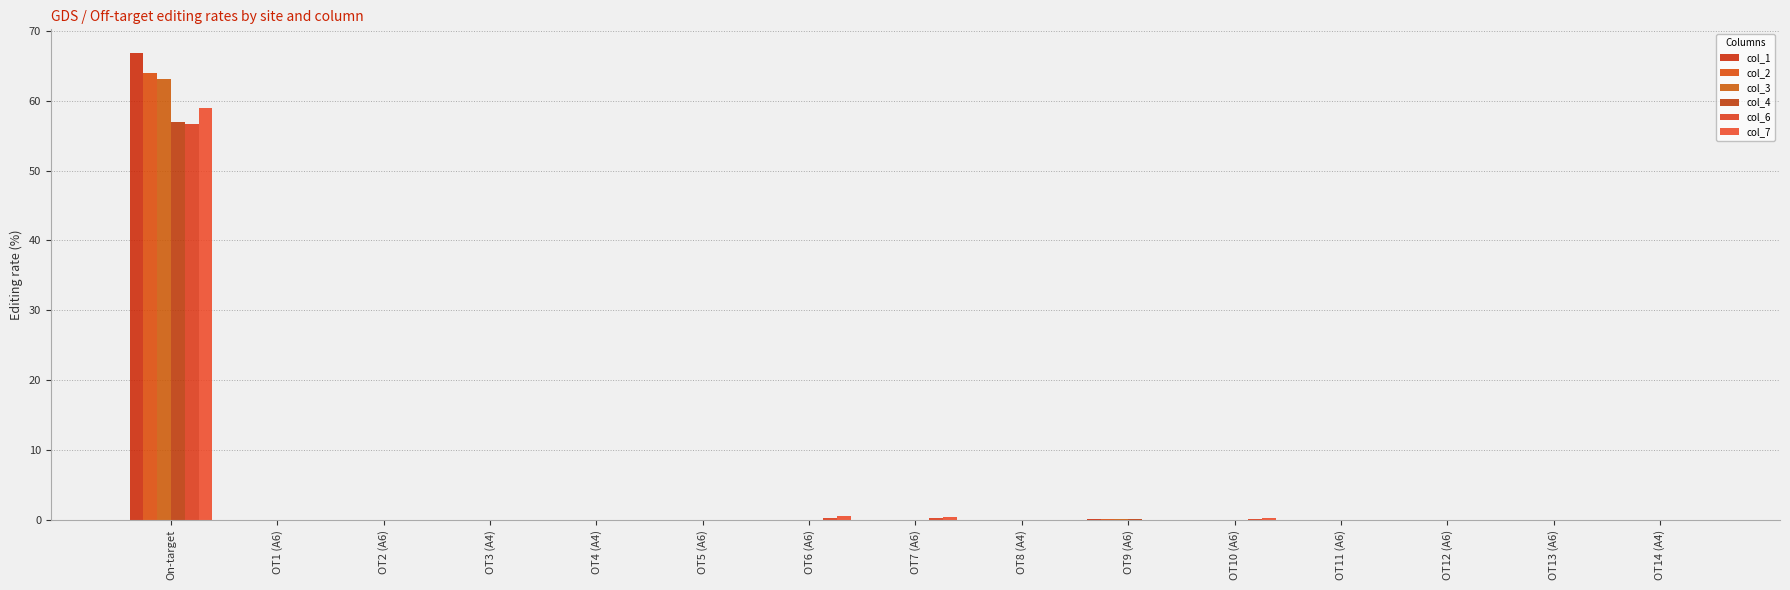

Count the number of categories in the chart.

15